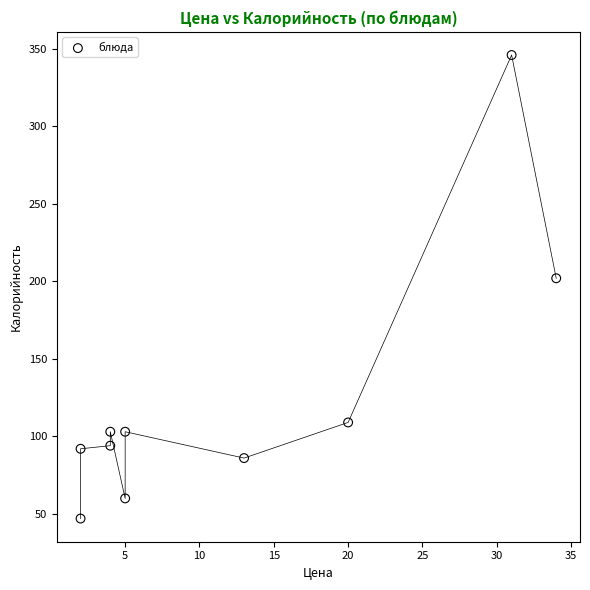

What Y value in the scatter plot is closest to 196?

202